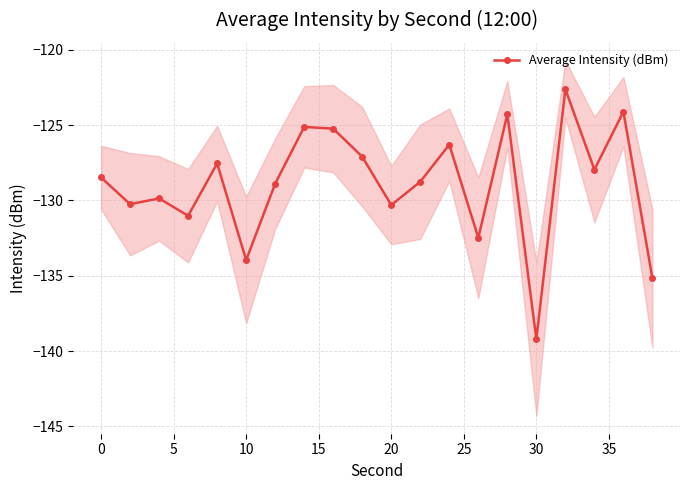

What is the maximum value for Average Intensity (dBm)?

-122.6